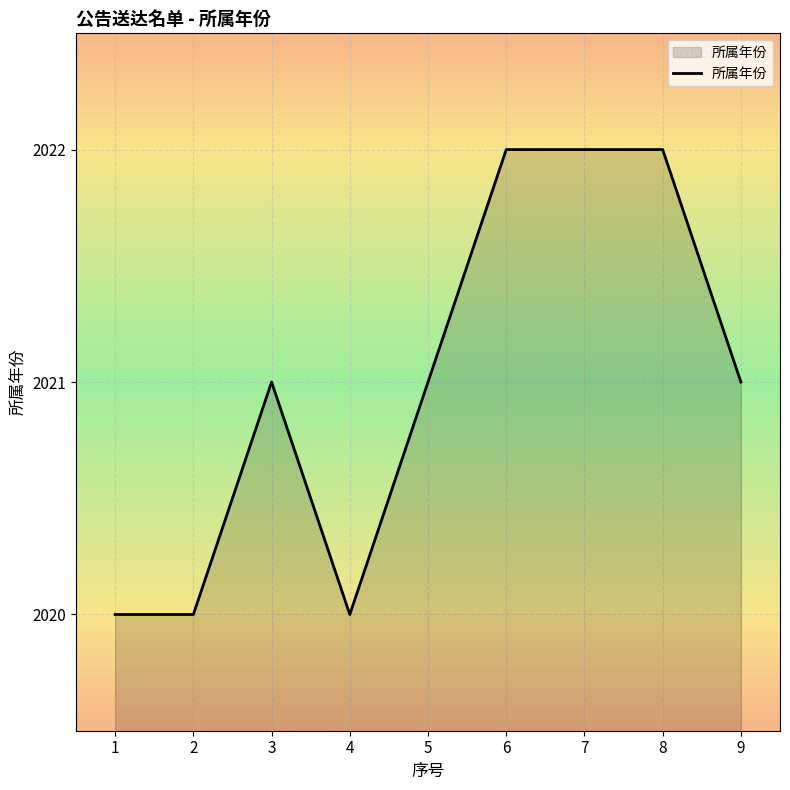

Approximately how many times larger is the value at 8 compared to 7?

1.0